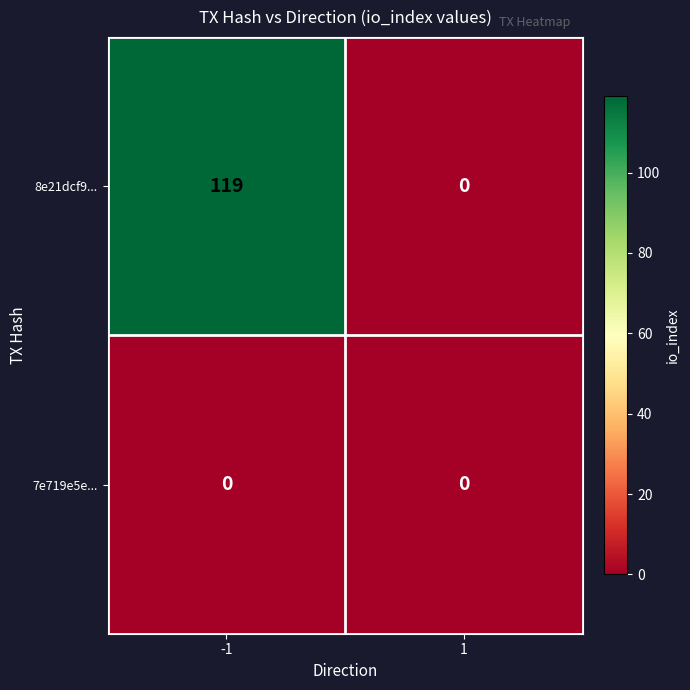

At -1, list the series in order from smallest to largest.

7e719e5e..., 8e21dcf9...